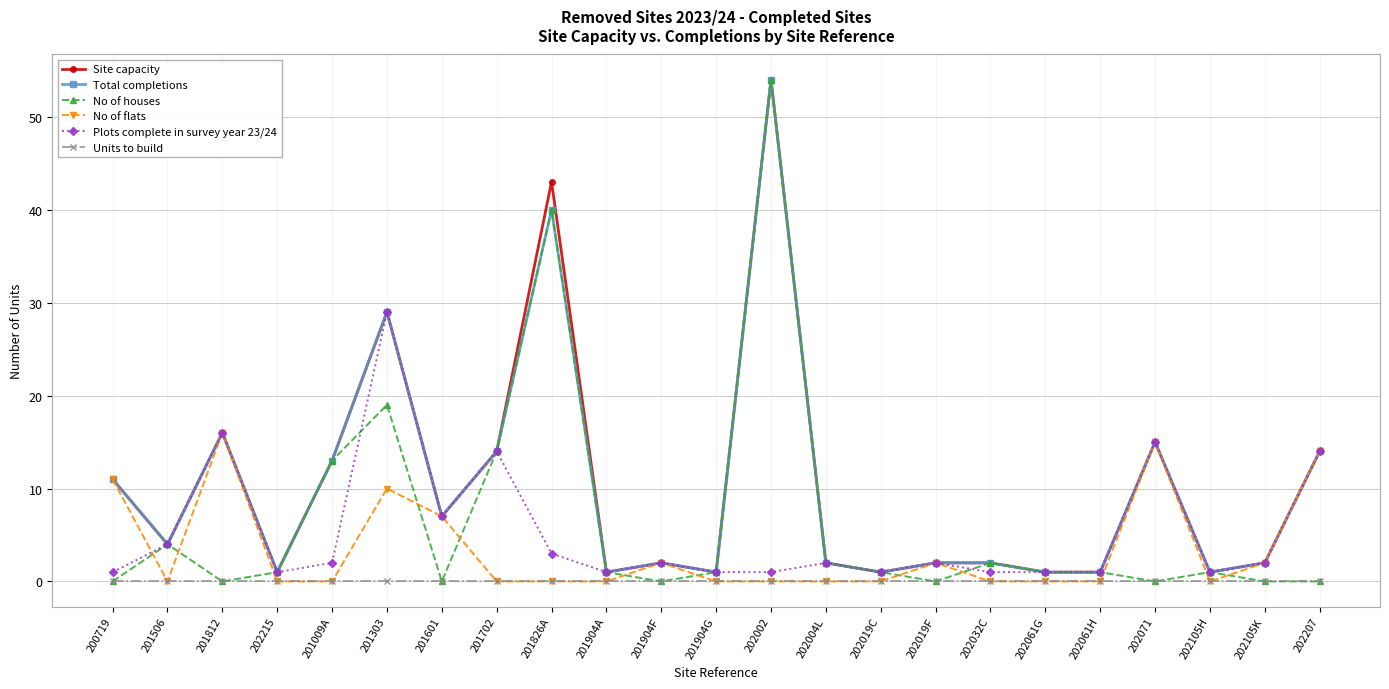

At how many categories does at least one series exceed 30?

2